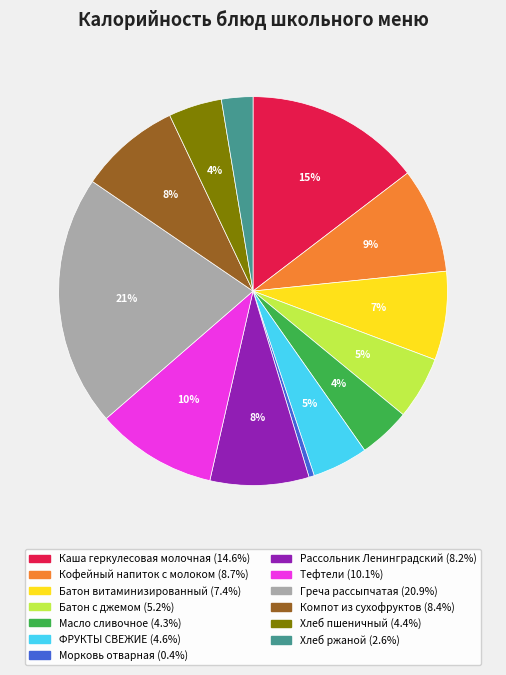

To the nearest percent, what percentage of the pie is Масло сливочное?

4%